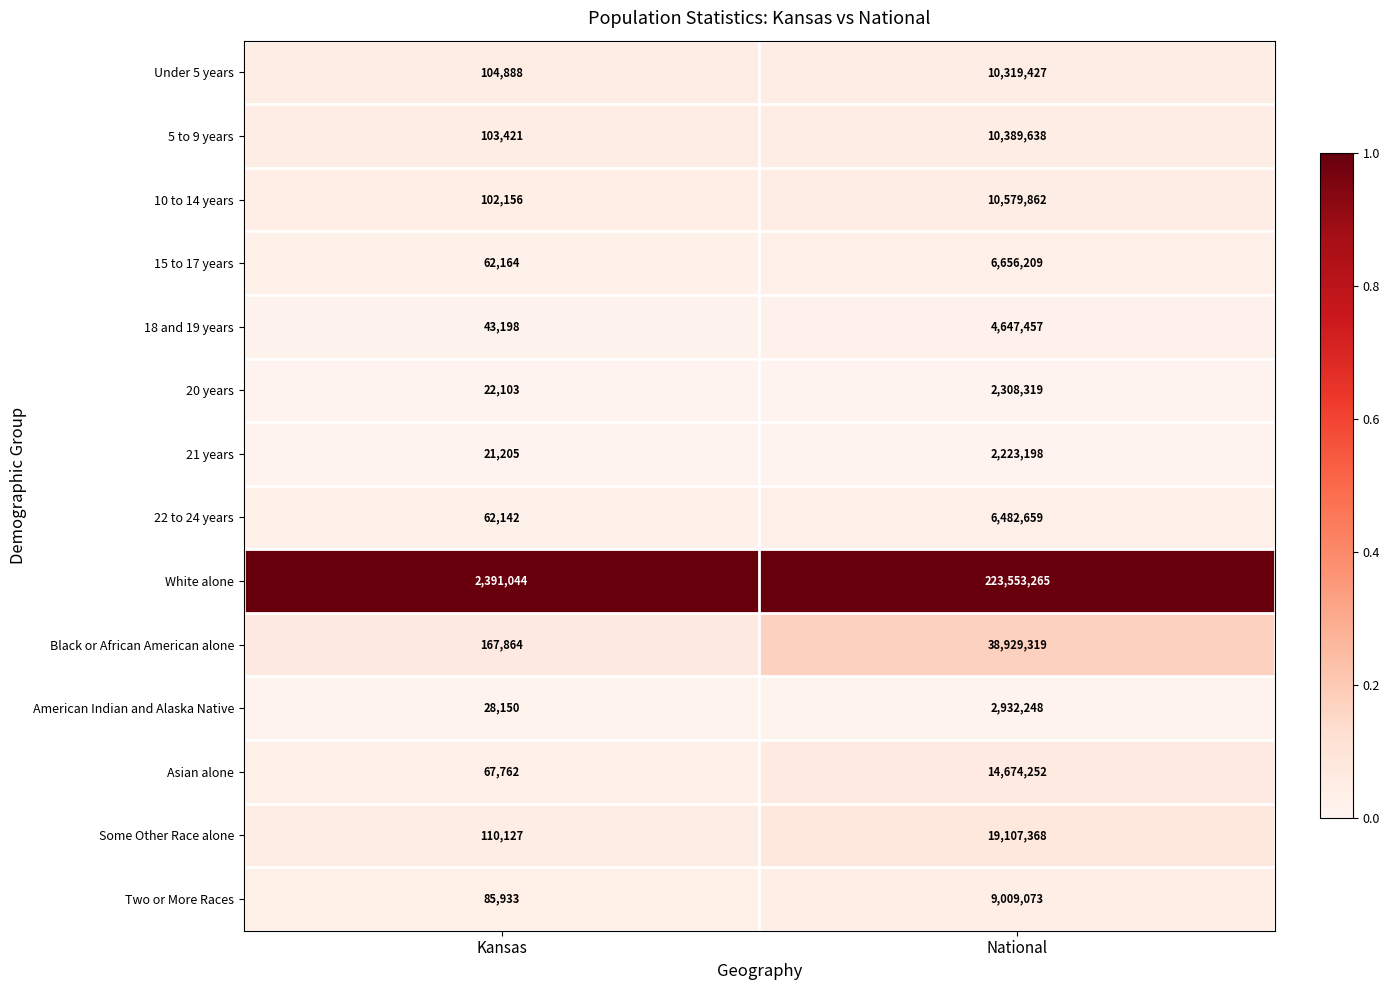

The American Indian and Alaska Native series shows 5202020 at National. True or false?

False